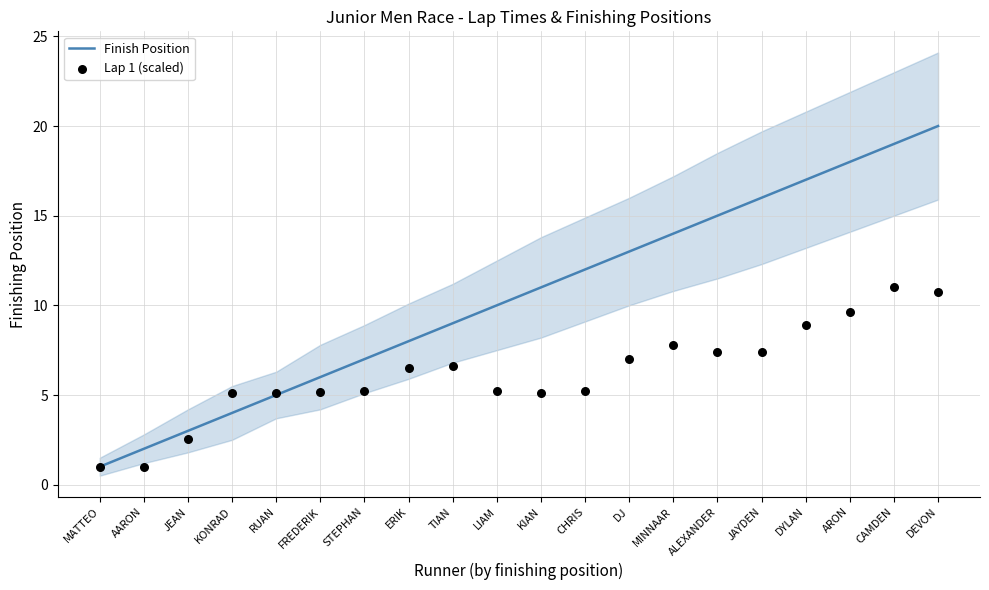

At how many categories does at least one series exceed 11?

9